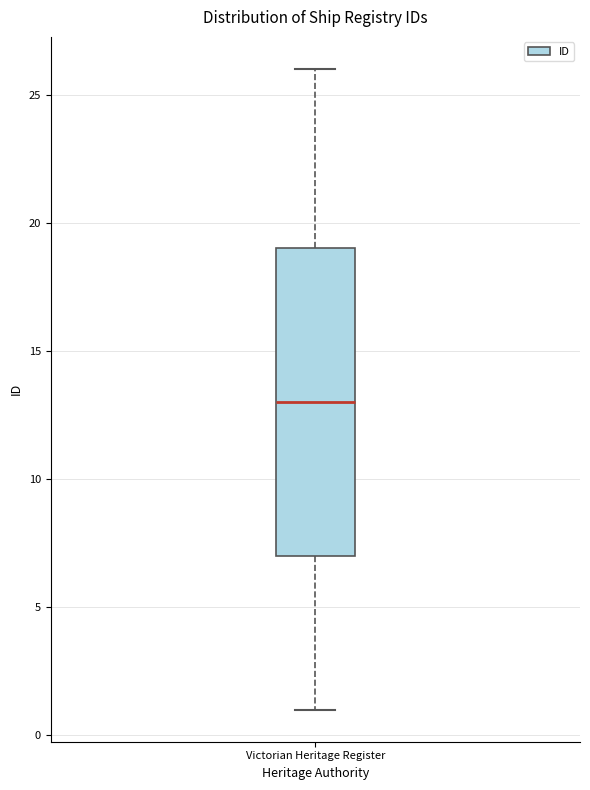

Transcribe this box plot: give where the median line is, the range the box spans, and where the two whiskers end, as read against the y-axis. The values are not printed on the chart, so give them approximately, as read against the axis.

median 13, box 7 to 19, whiskers 1 to 26